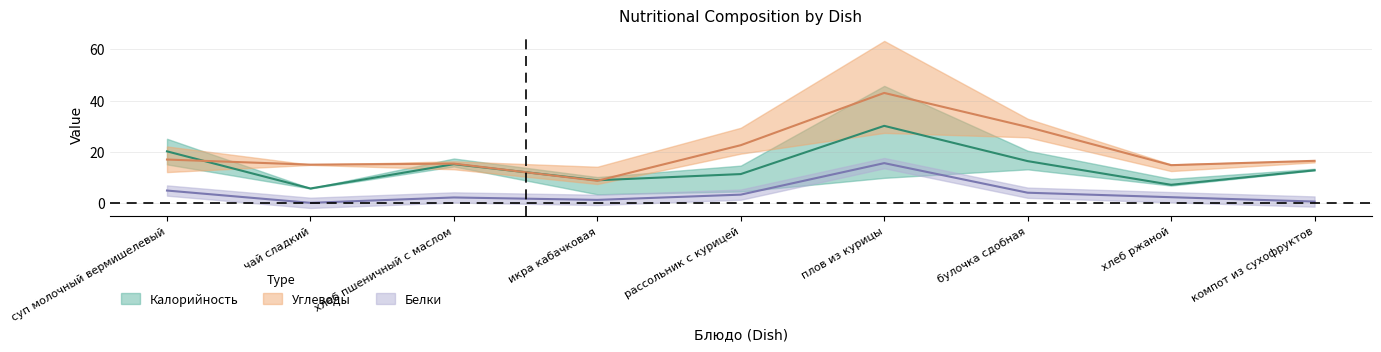

True or false: Калорийность and Белки cross at least once.

False